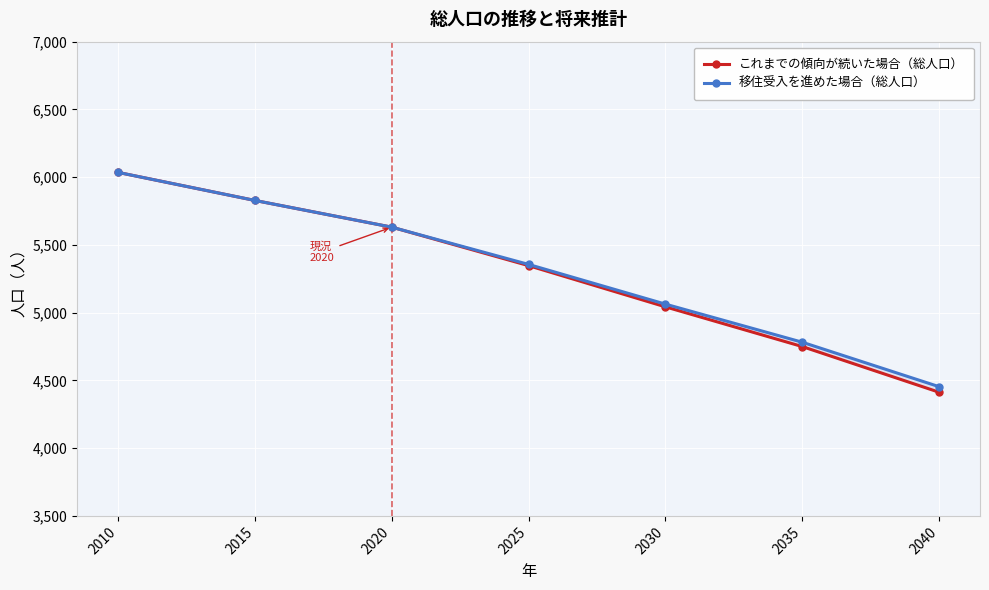

True or false: 移住受入を進めた場合（総人口） and これまでの傾向が続いた場合（総人口） intersect in this chart.

False